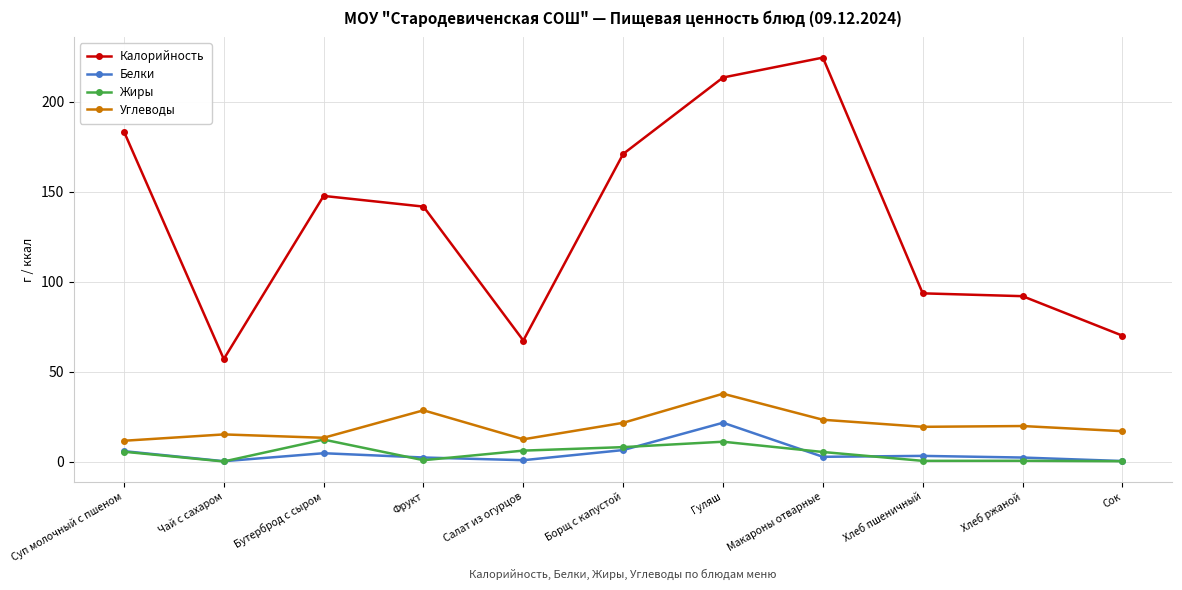

True or false: Калорийность has more than 0 points higher than both neighbors.

True